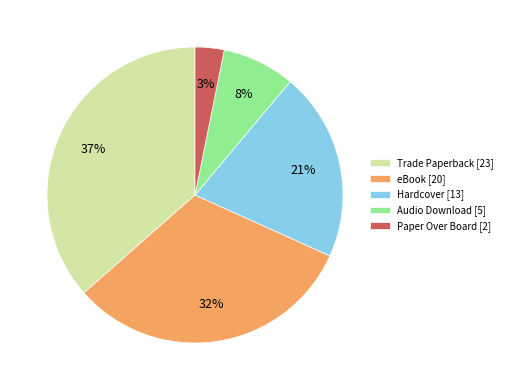

To the nearest percent, what portion does eBook represent?

32%